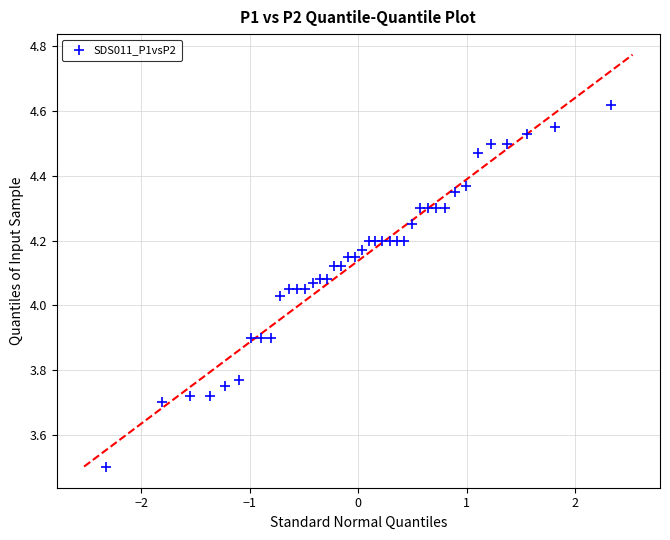

What is the range of X values (max minus min)?

4.7